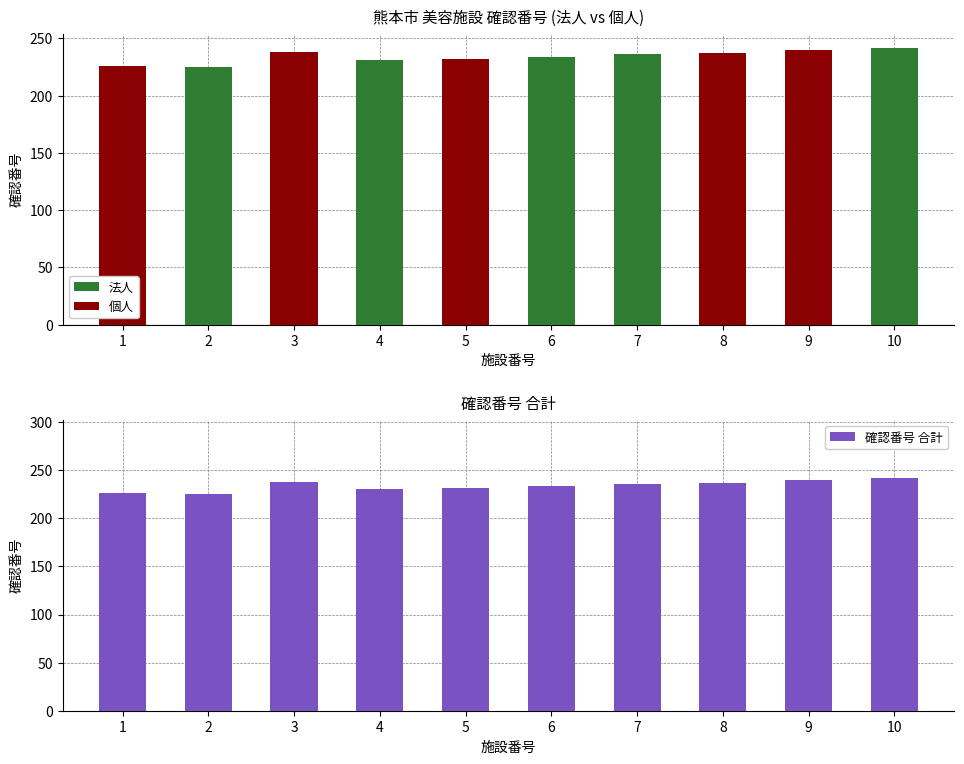

What is the difference between the second highest and second lowest values in the 個人 series?

238